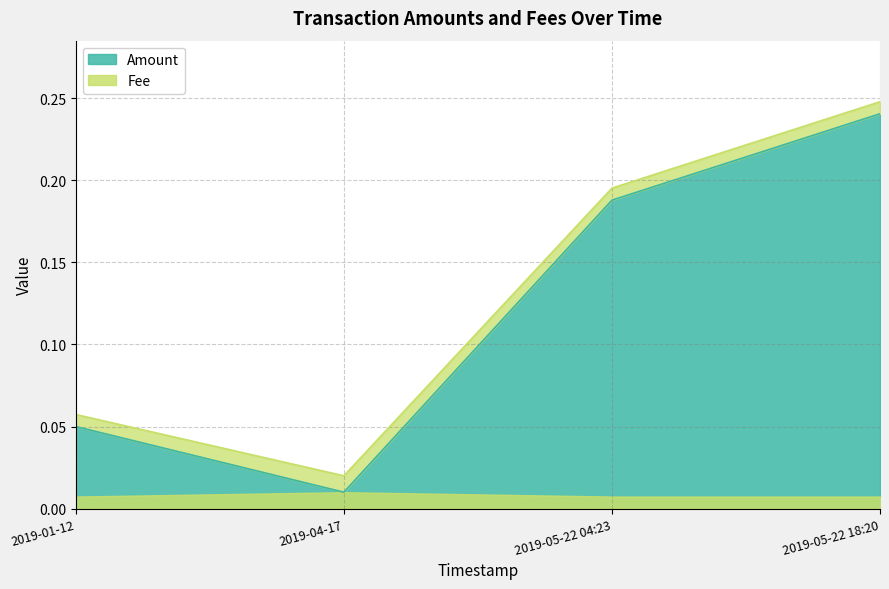

How many lines are shown in the chart?

2